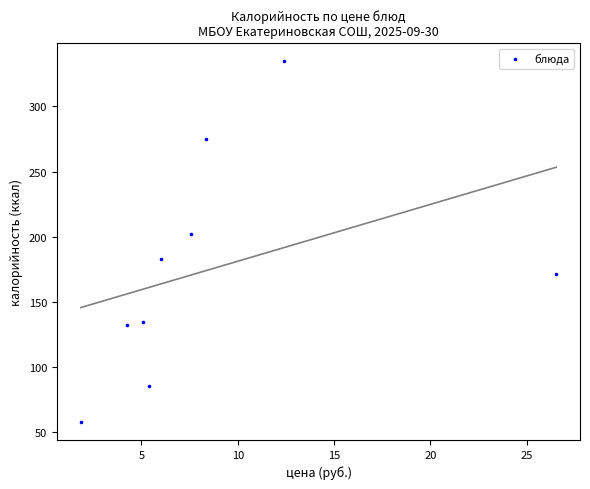

What is the range of Y values (max minus min)?

276.8